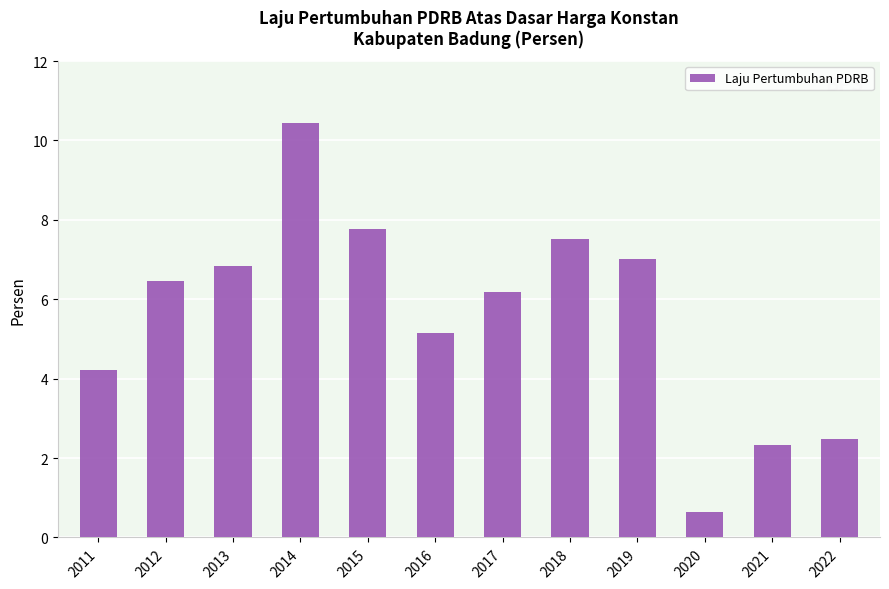

Which category has the lowest value across all series?

2020